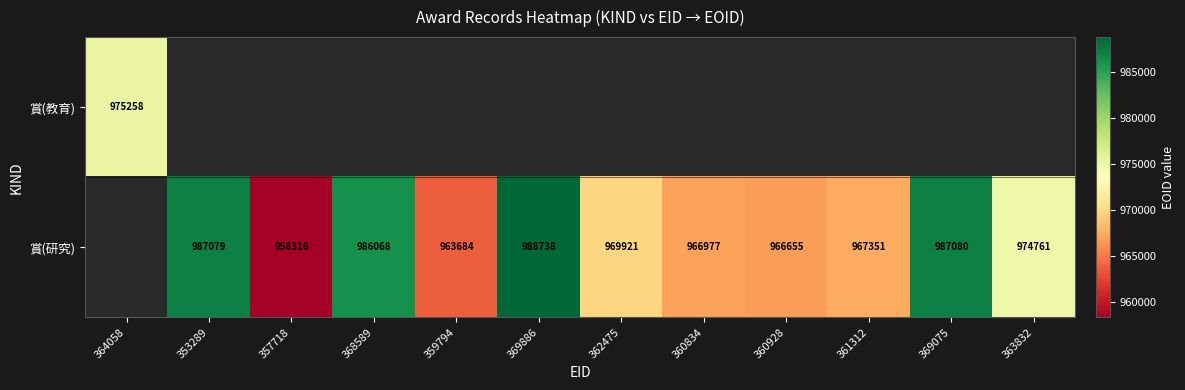

Which category has the lowest value across all series?

357718